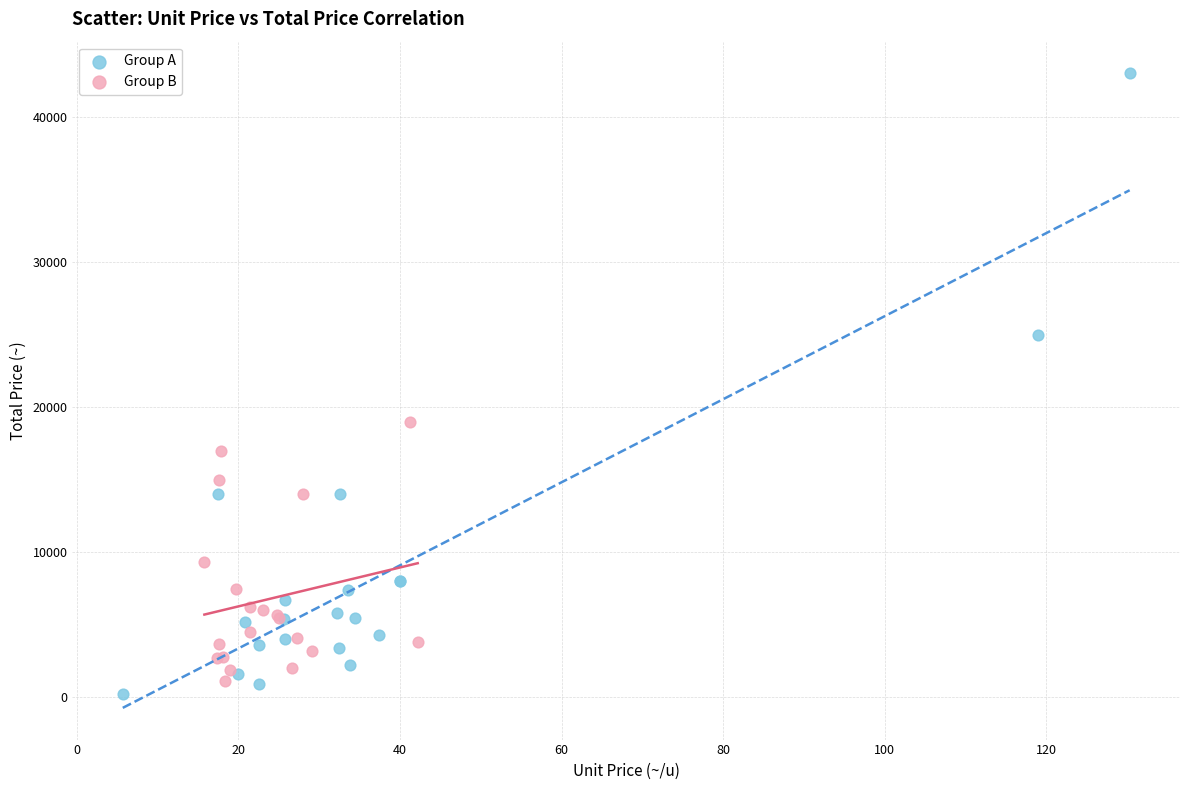

Which series has the widest spread of Y values?

Group A